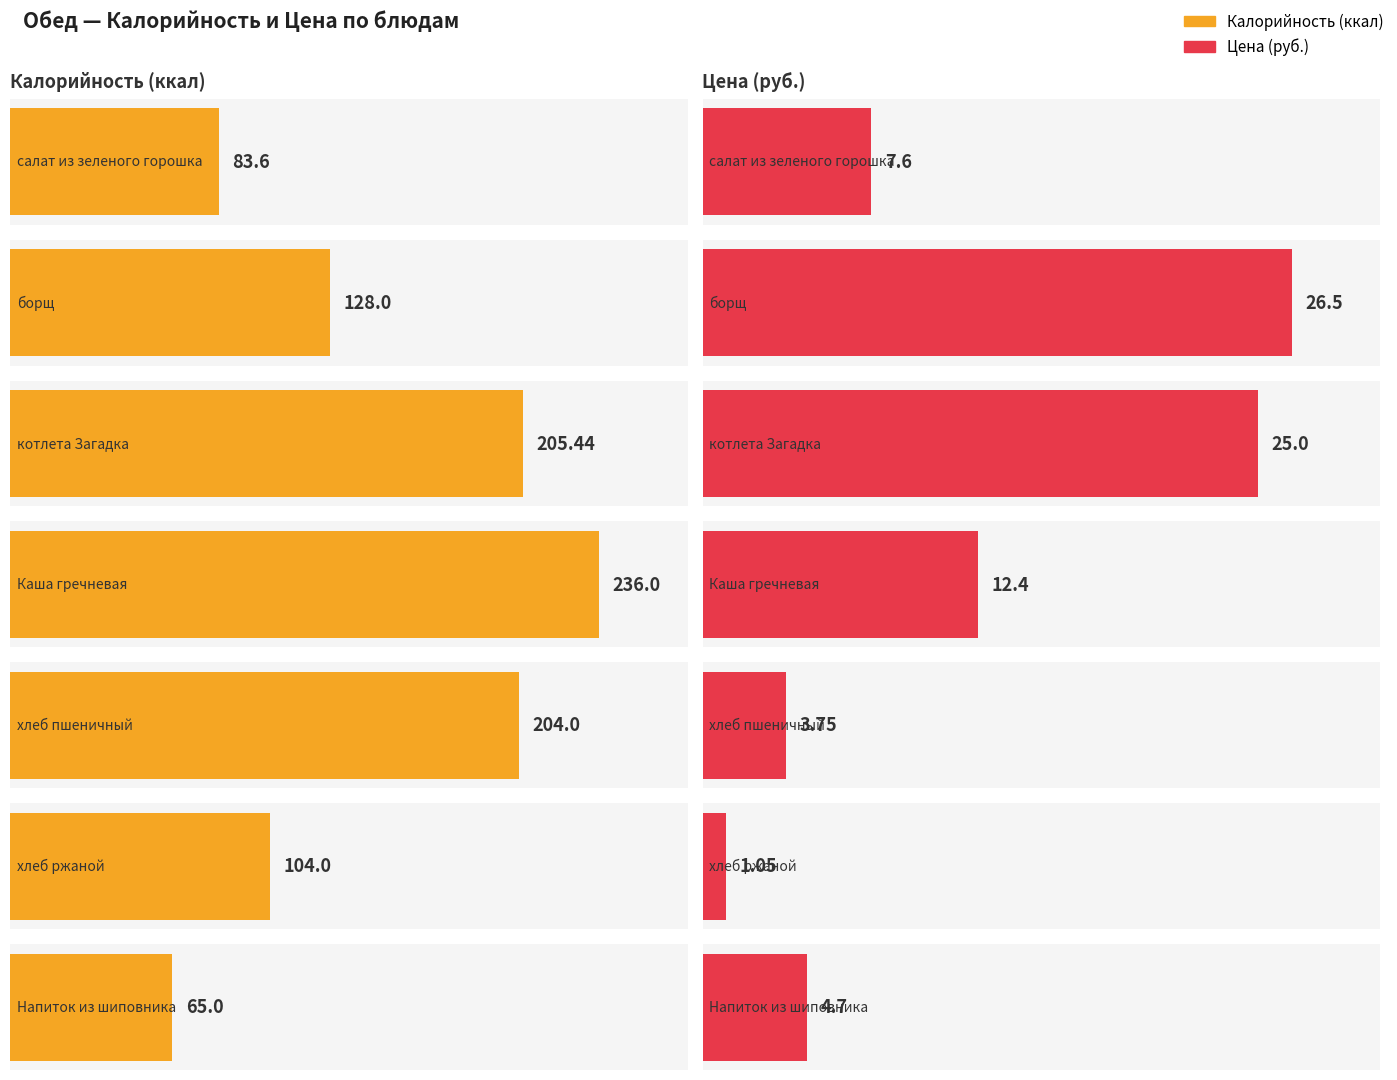

What is the value of the Калорийность bar at the 3rd from the left?

205.4